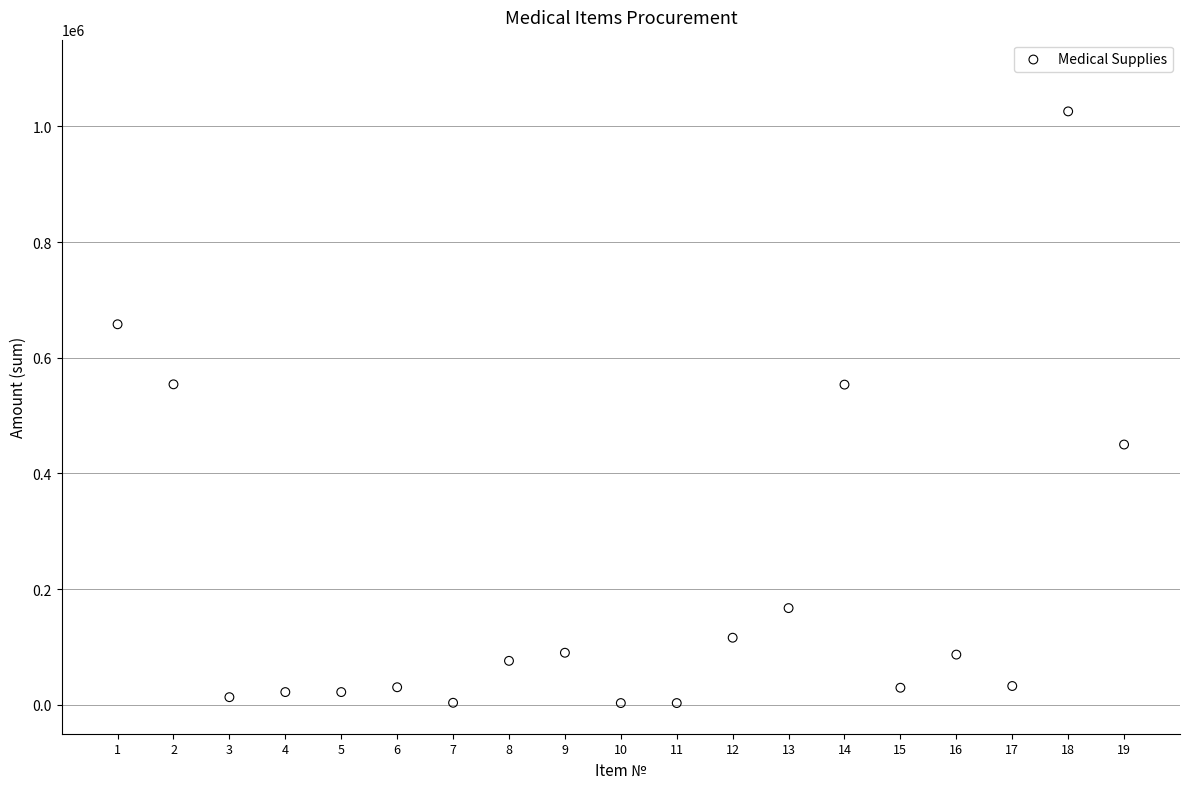

What is the range of X values (max minus min)?

18